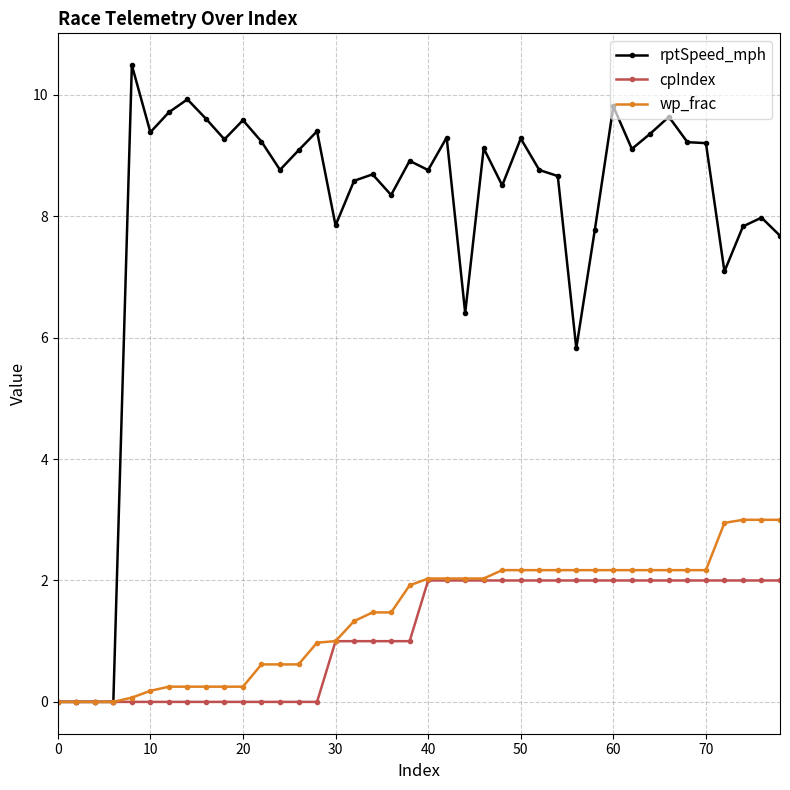

Rank the series by their maximum value, from highest to lowest.

rptSpeed_mph, wp_frac, cpIndex